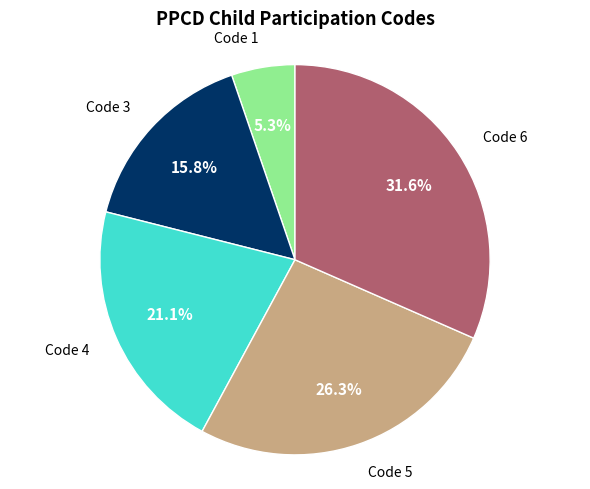

To the nearest percent, what percentage of the pie is Code 5?

26%